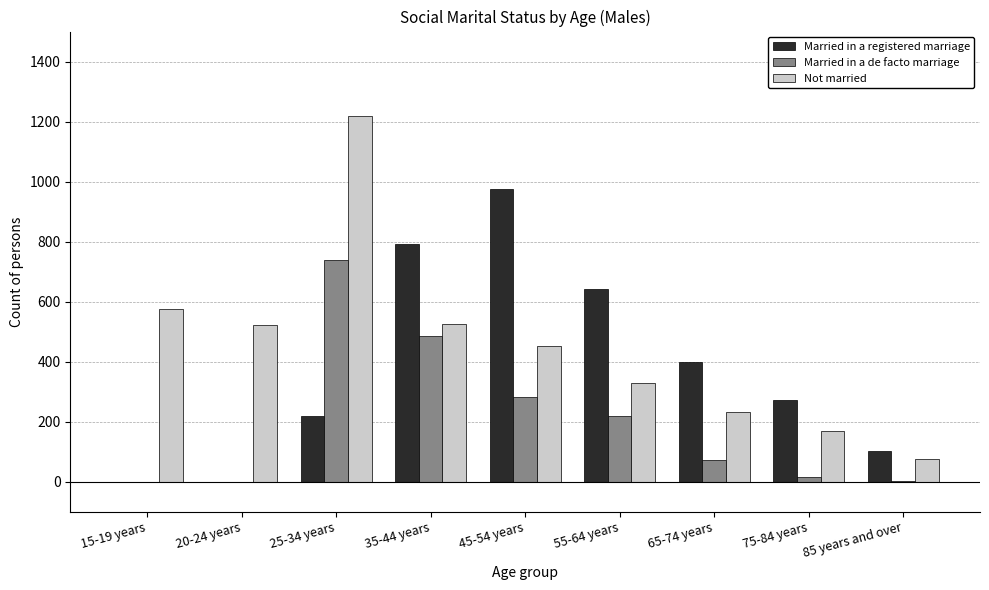

What is the sum of the Married in a registered marriage values at 35-44 years and 55-64 years?

1433